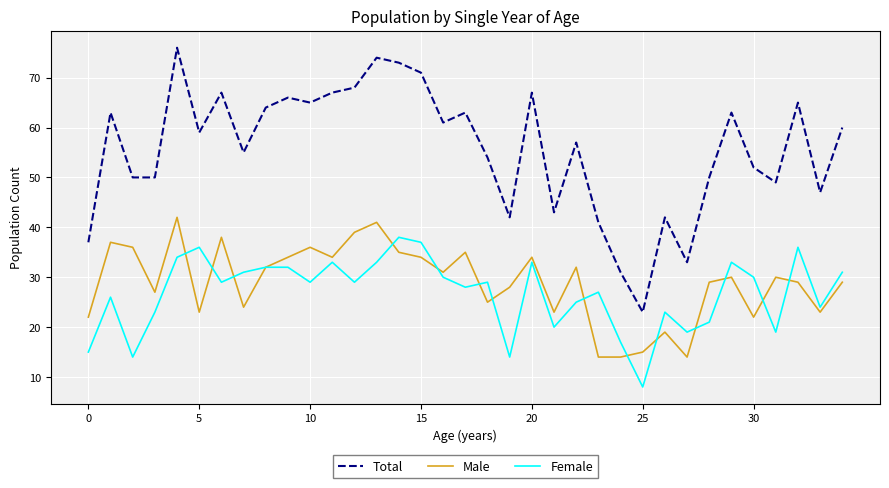

Which series has the largest total across all categories?

Total